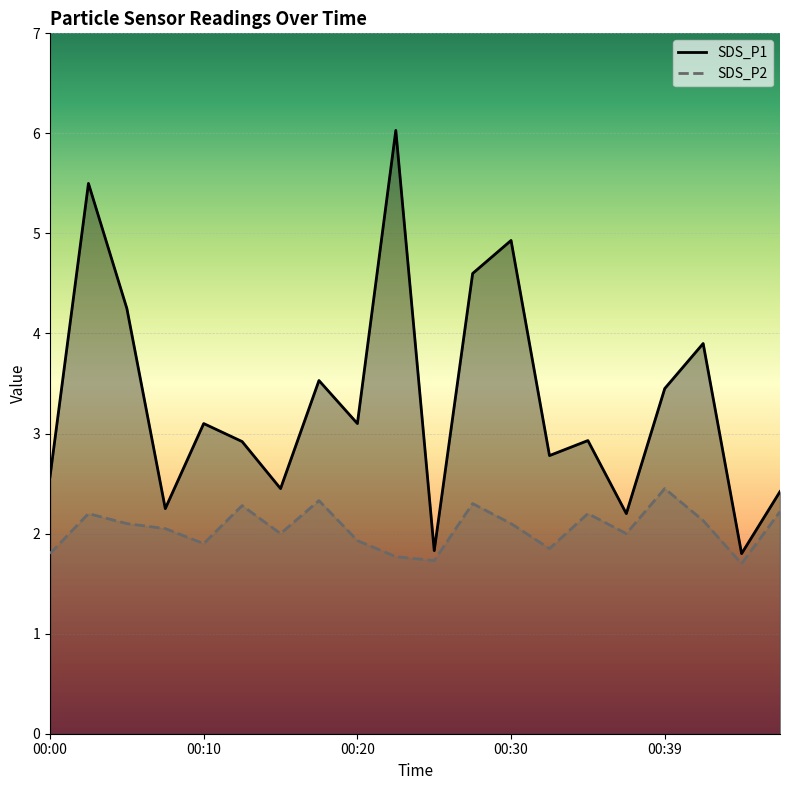

Which category has the highest value across all series?

00:22